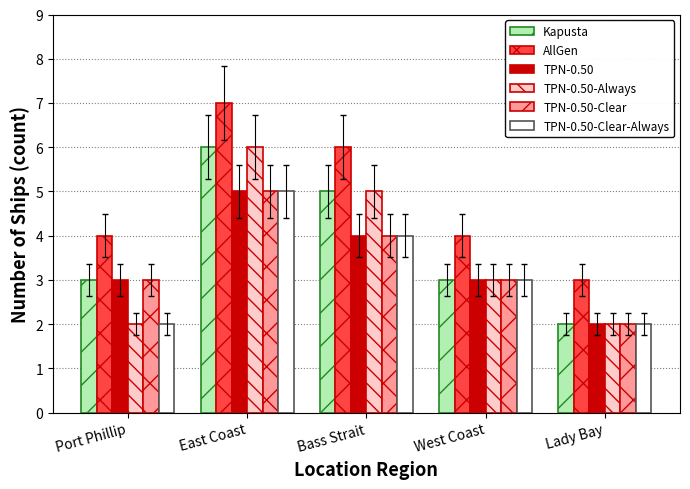

True or false: TPN-0.50-Always has a value of 3 at Lady Bay.

False